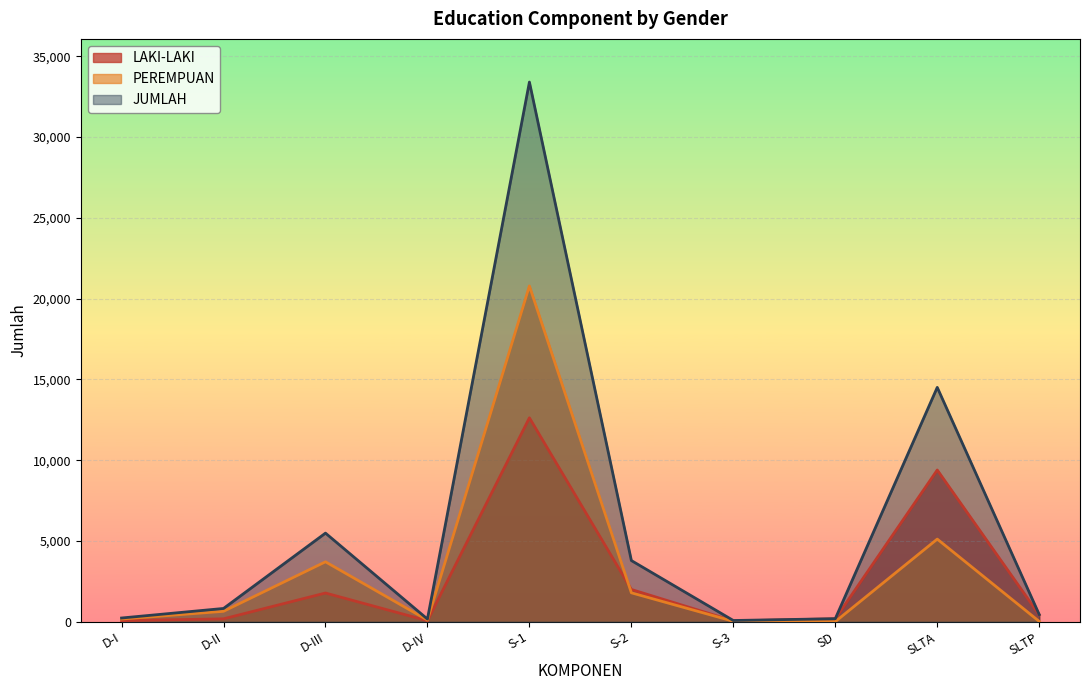

What is the sum of the LAKI-LAKI values at SLTA and SD?

9573